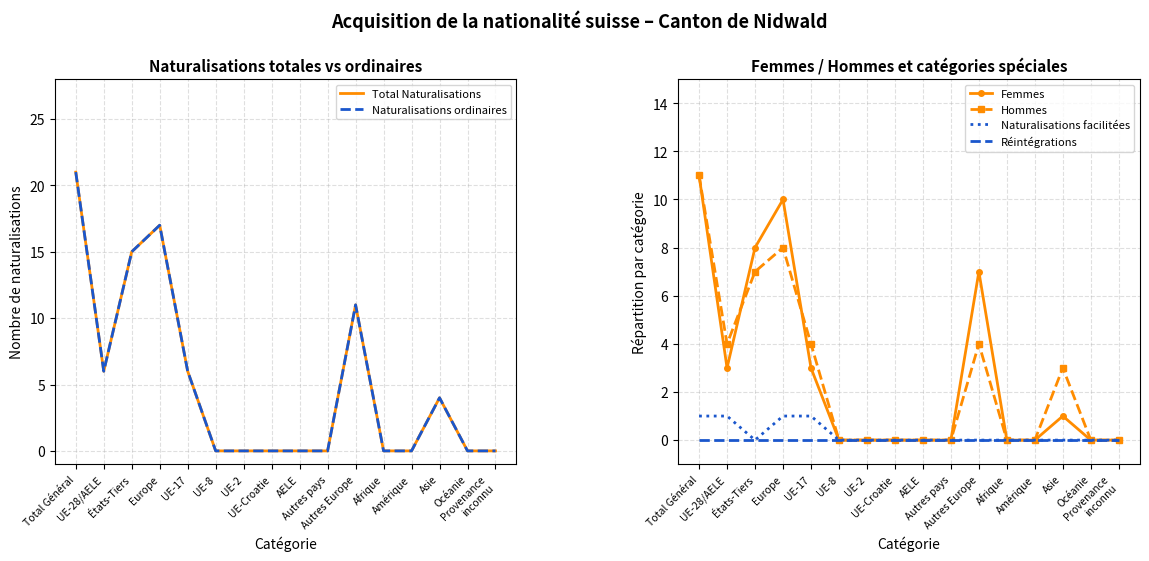

At which category does Hommes reach its first local valley?

UE-28/AELE